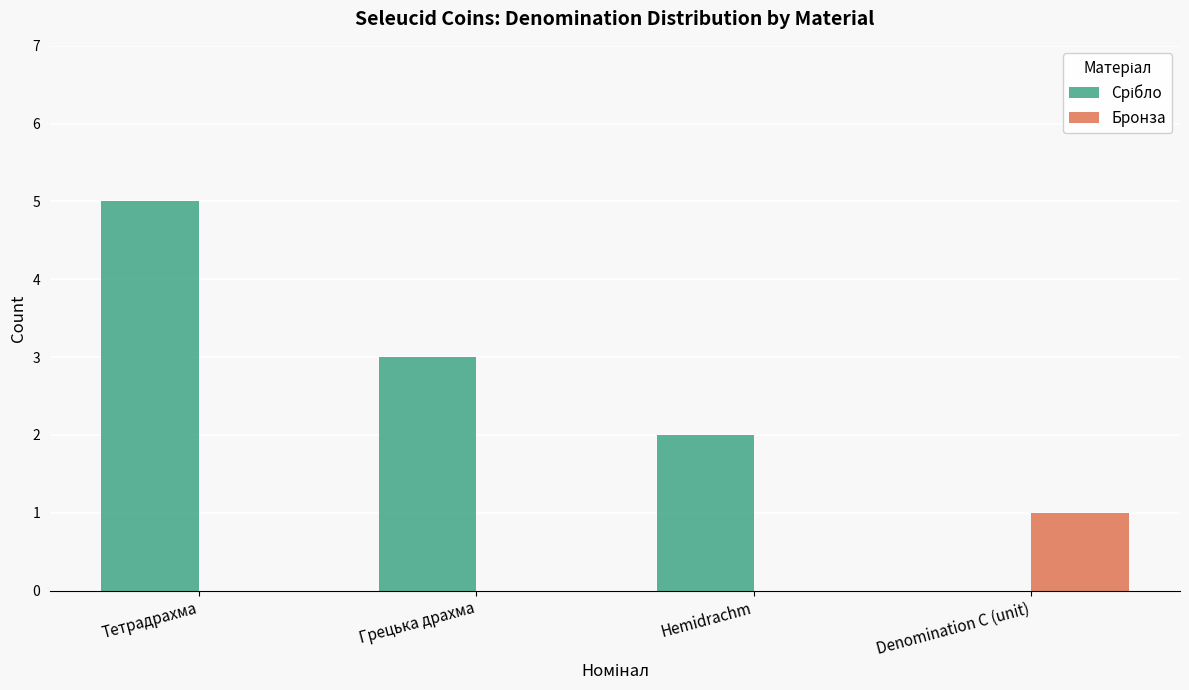

What is the total value across all series at Hemidrachm?

2